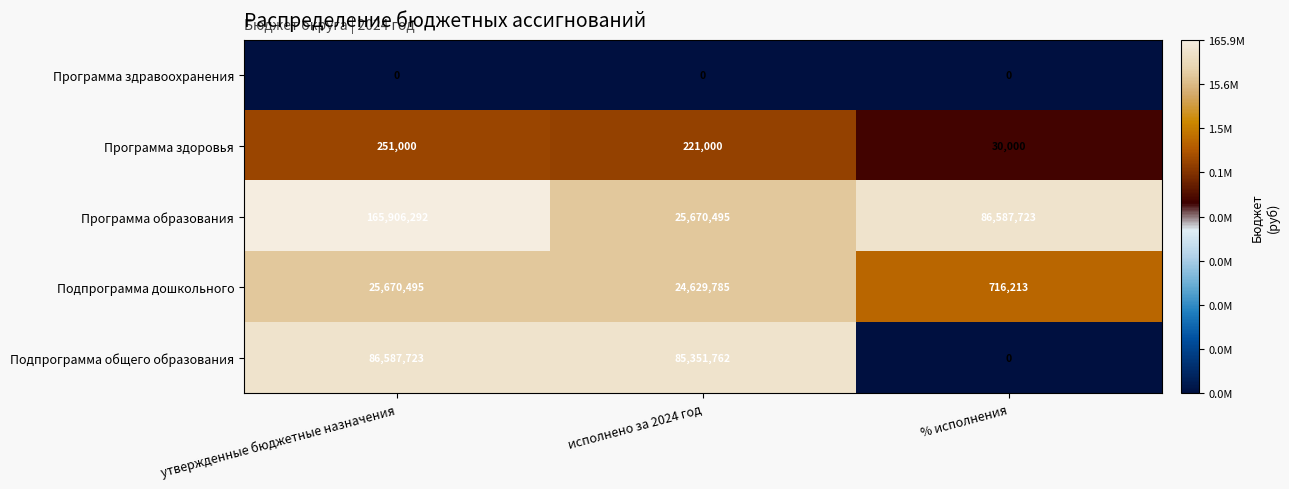

What is the difference between the maximum and minimum values in the Подпрограмма дошкольного series?

24954282